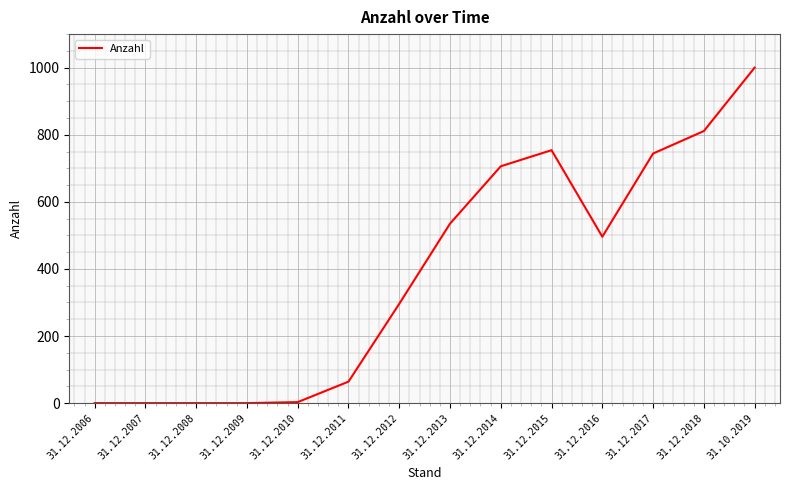

What is the greatest value displayed?

1000